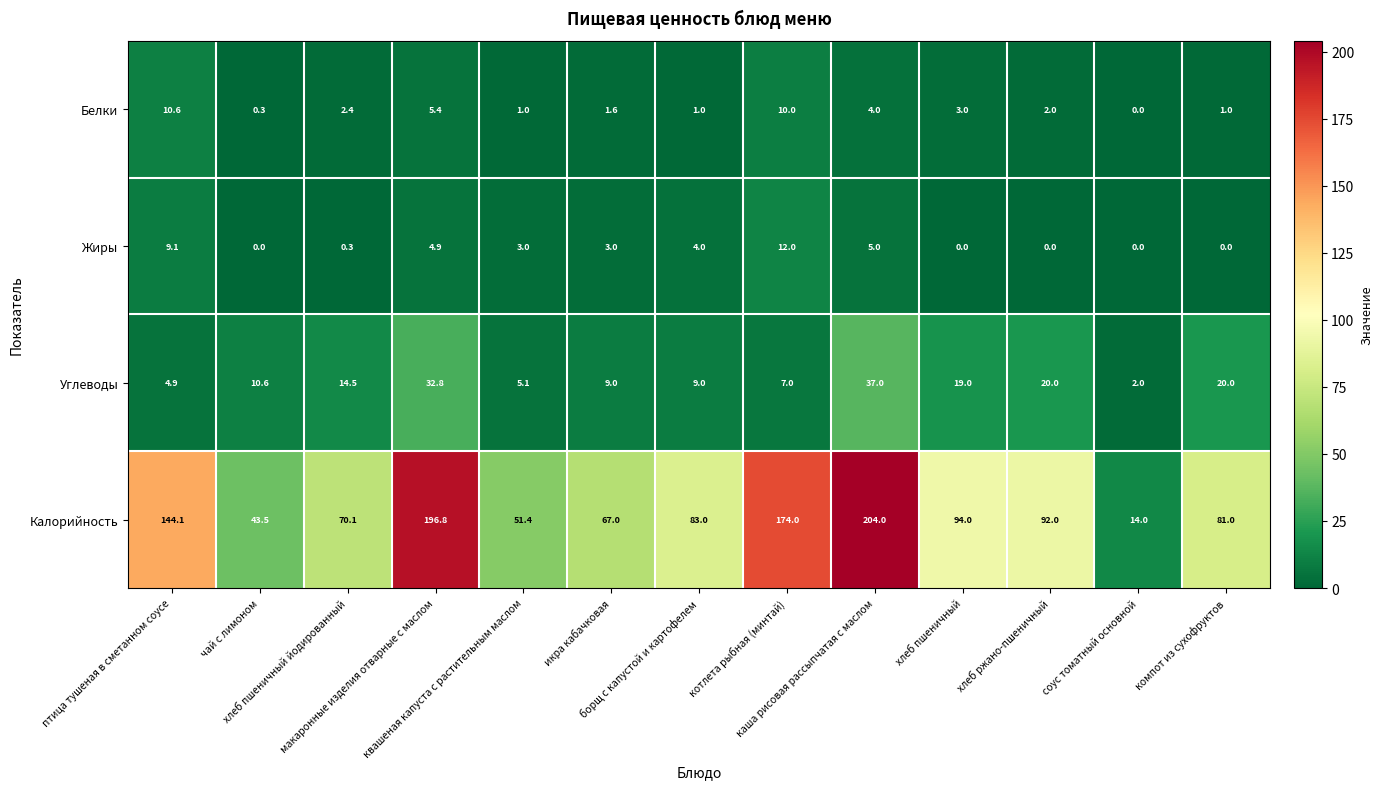

Count the number of data series in this chart.

4